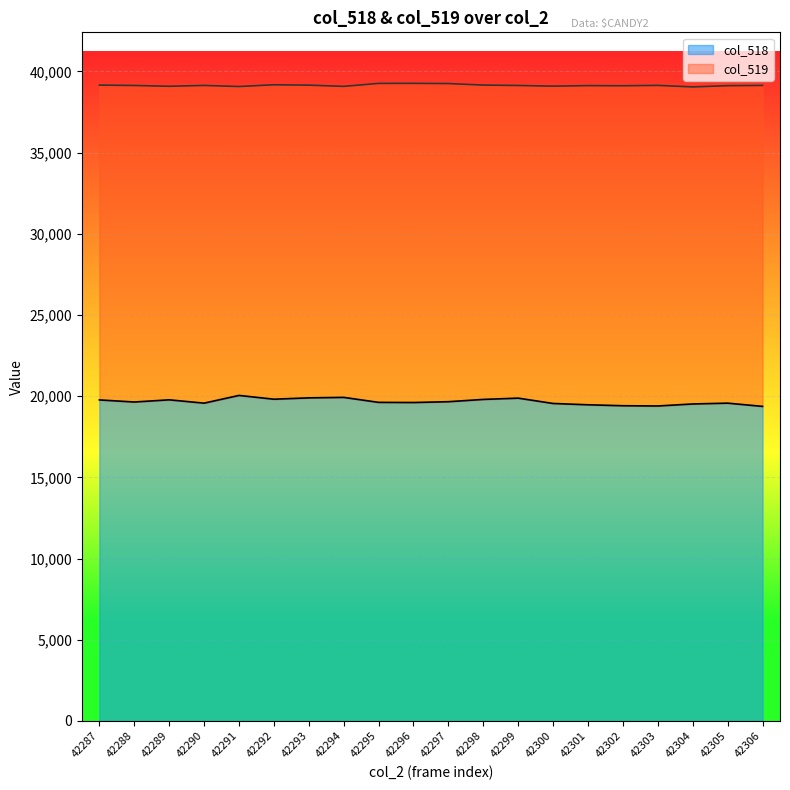

What is the highest value of the col_518 series?

20048